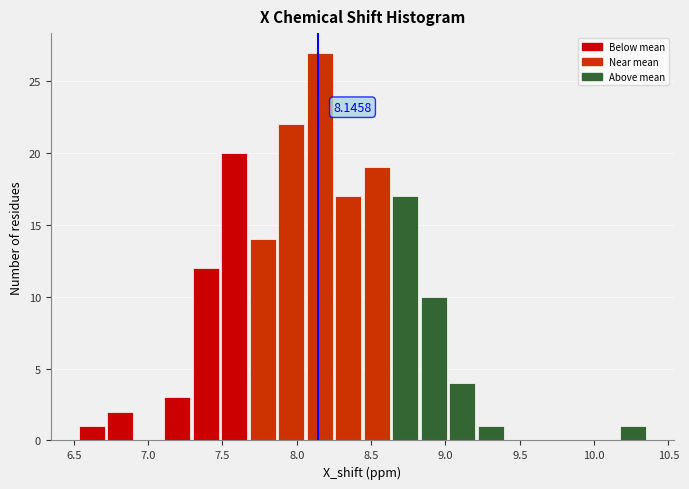

Read against the x-axis, roughly where is the centre of the tallest bar?

8.15